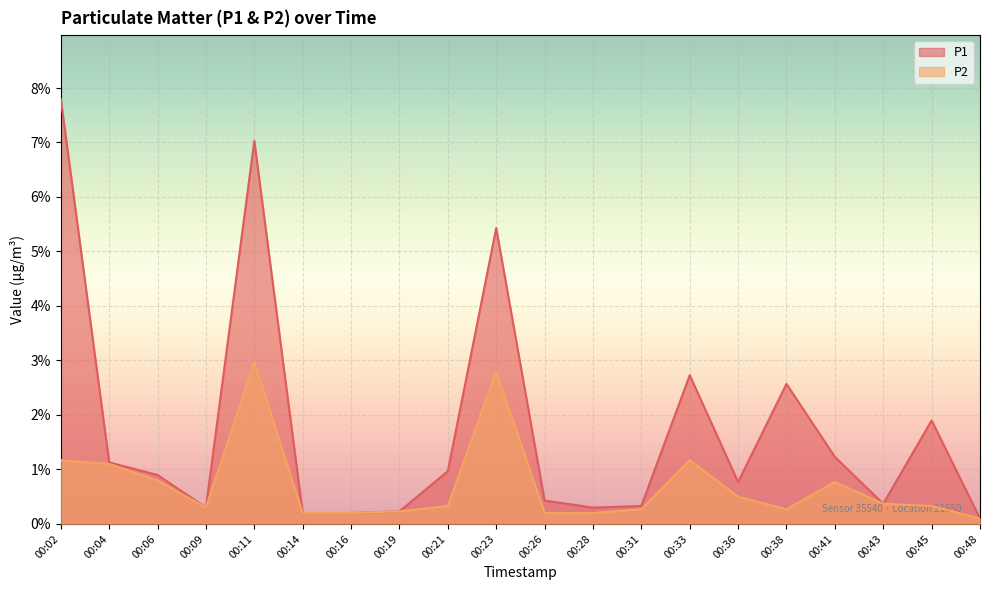

What is the total value across all series at 00:43?

0.7